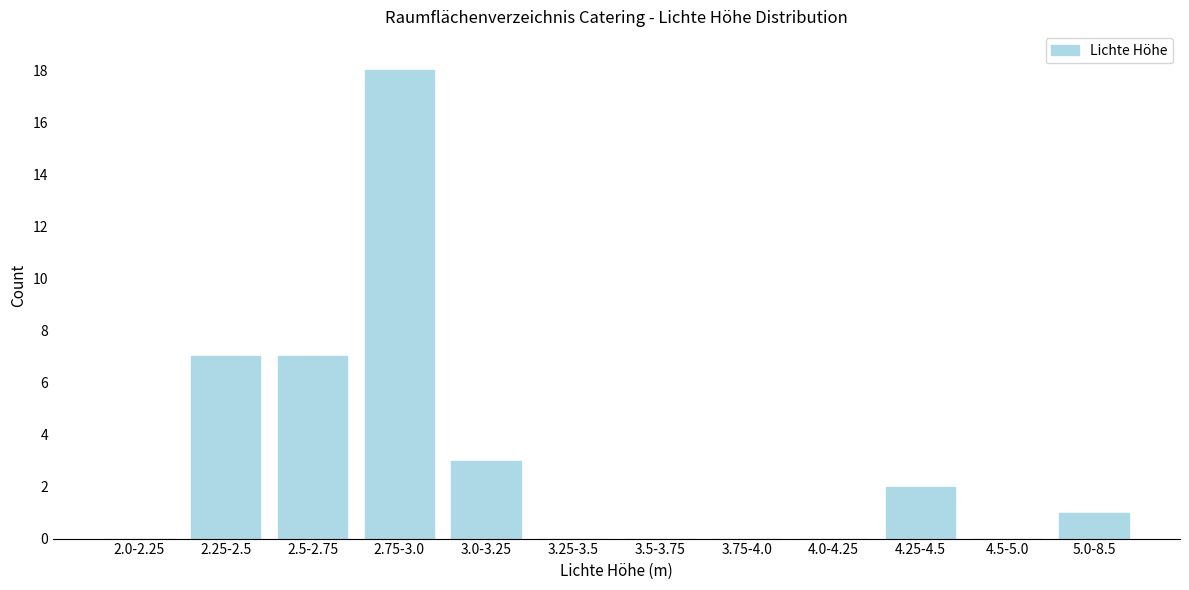

Reading right to left, extract all data points from this chart.

5.0-8.5=1	4.5-5.0=0	4.25-4.5=2	4.0-4.25=0	3.75-4.0=0	3.5-3.75=0	3.25-3.5=0	3.0-3.25=3	2.75-3.0=18	2.5-2.75=7	2.25-2.5=7	2.0-2.25=0